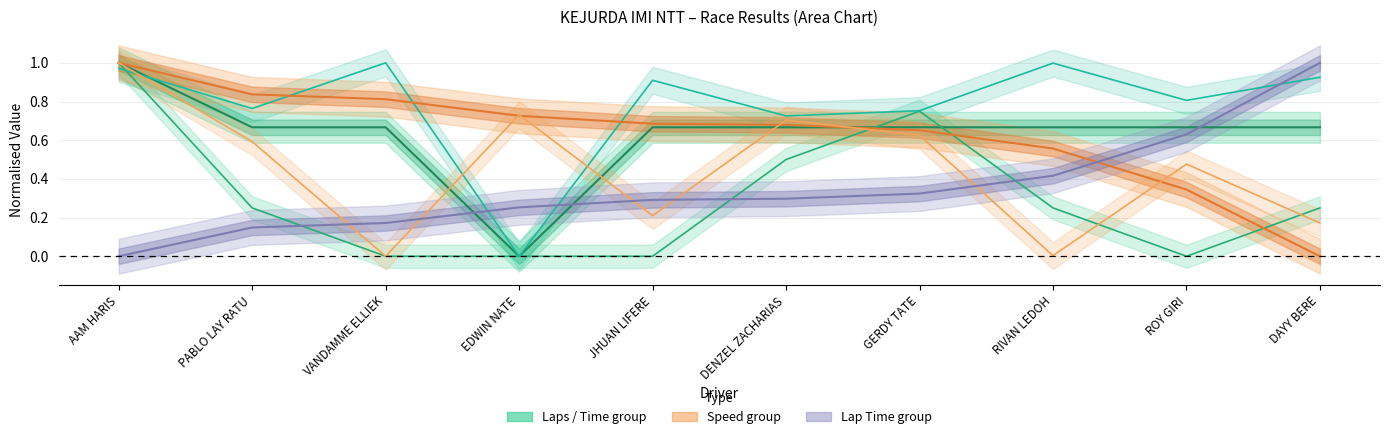

Reading left to right, list all the values displayed in this chart.

Total Laps: 1.0	0.7	0.7	0.0	0.7	0.7	0.7	0.7	0.7	0.7
Best Lap: 1.0	0.2	0.0	0.0	0.0	0.5	0.8	0.2	0.0	0.2
Total Time: 1.0	0.8	1.0	0.0	0.9	0.7	0.8	1.0	0.8	0.9
Best Speed: 1.0	0.8	0.8	0.7	0.7	0.7	0.7	0.6	0.3	0.0
Average Speed: 1.0	0.6	0.0	0.7	0.2	0.7	0.6	0.0	0.5	0.2
Best Lap Time: 0.0	0.1	0.2	0.3	0.3	0.3	0.3	0.4	0.6	1.0